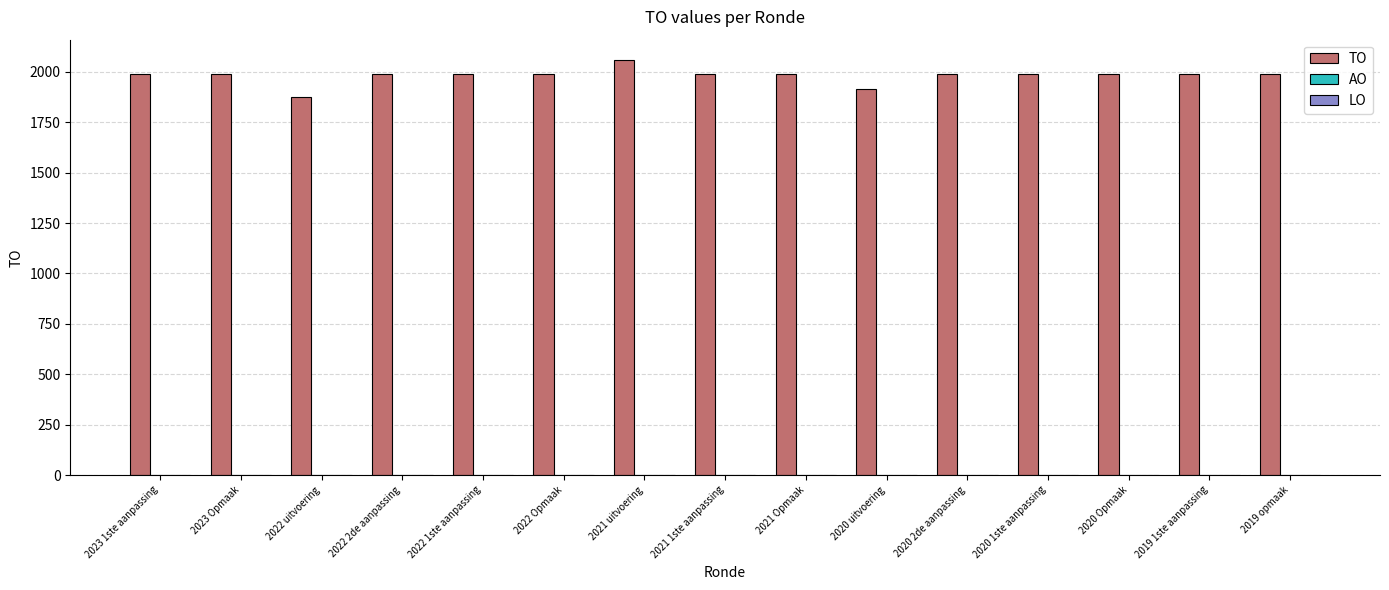

True or false: the data shows 1877 at 2022 uitvoering.

True